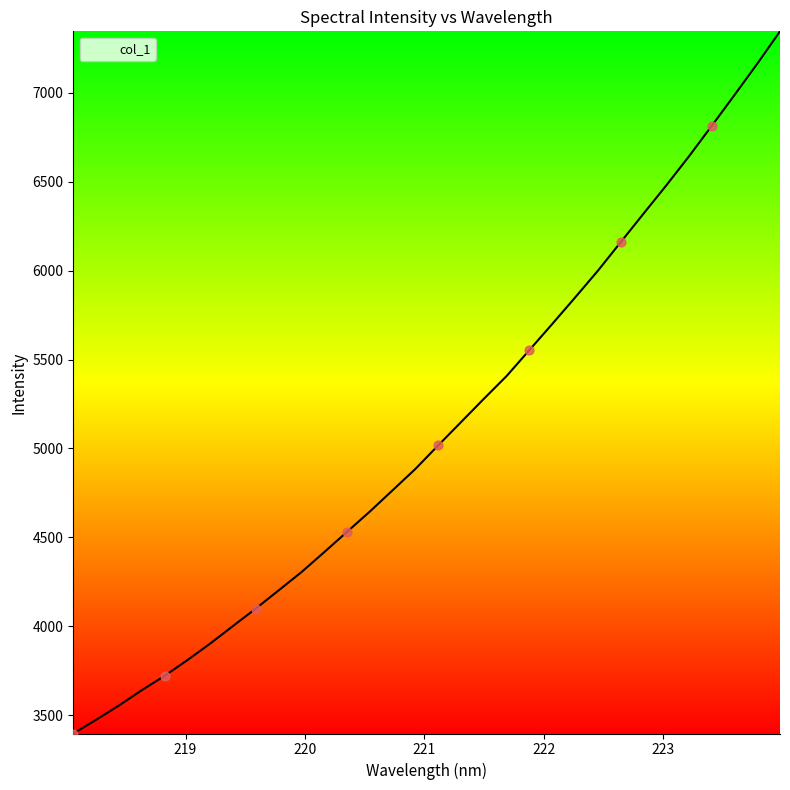

What is the minimum value shown in the chart?

3396.5